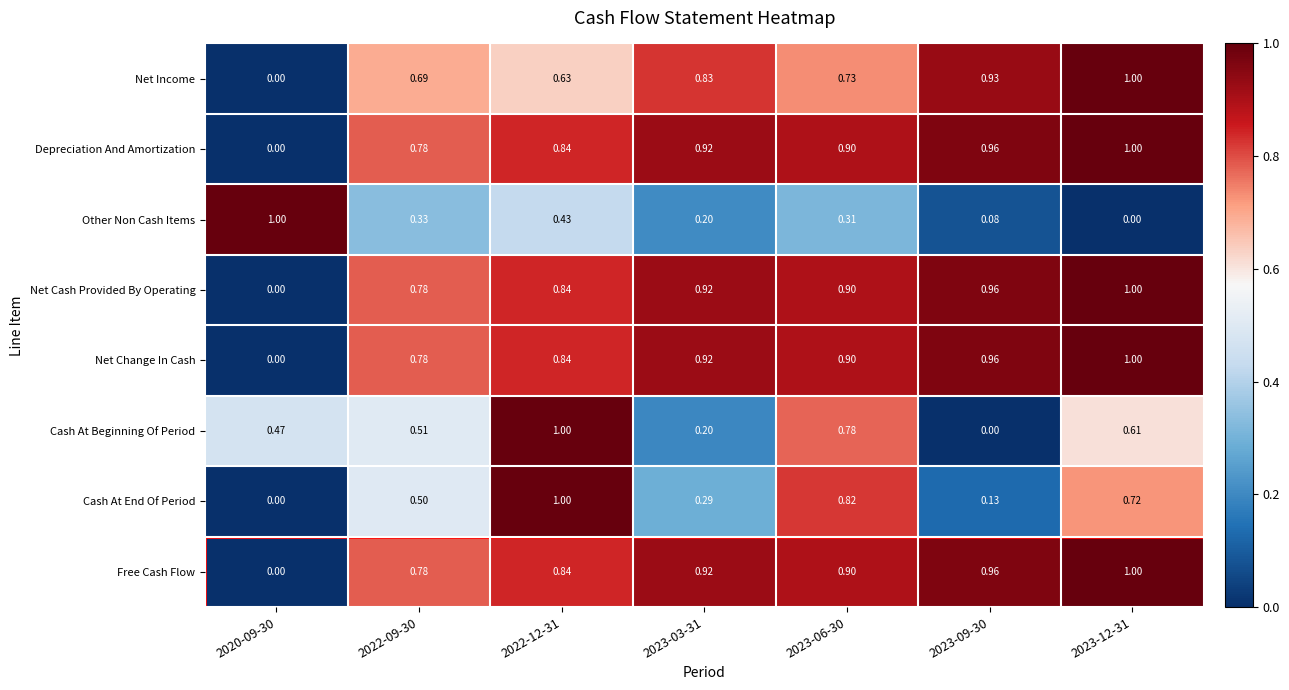

Is the value of Depreciation And Amortization at 2020-09-30 greater than the value of Other Non Cash Items at 2023-06-30?

No